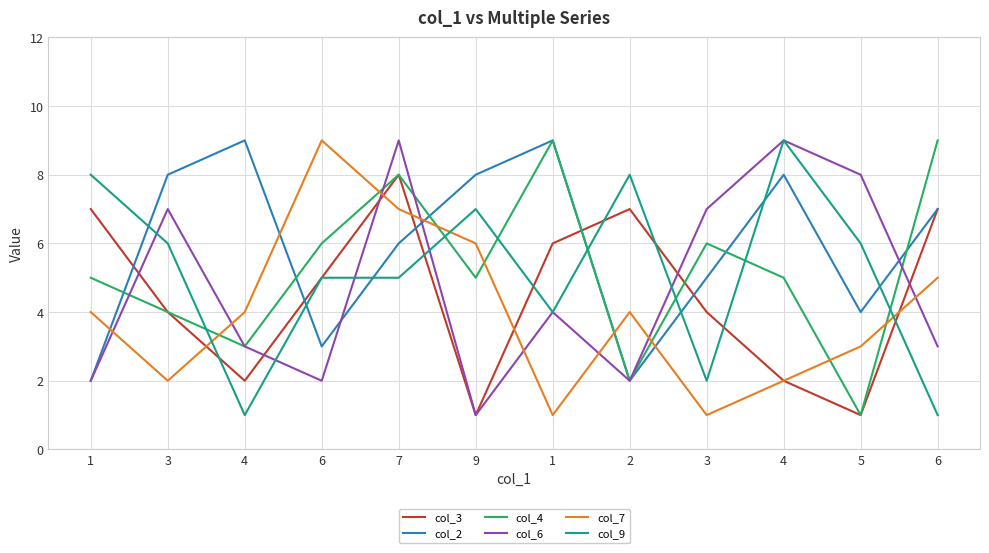

What is the label of the 12th point from the left?

6